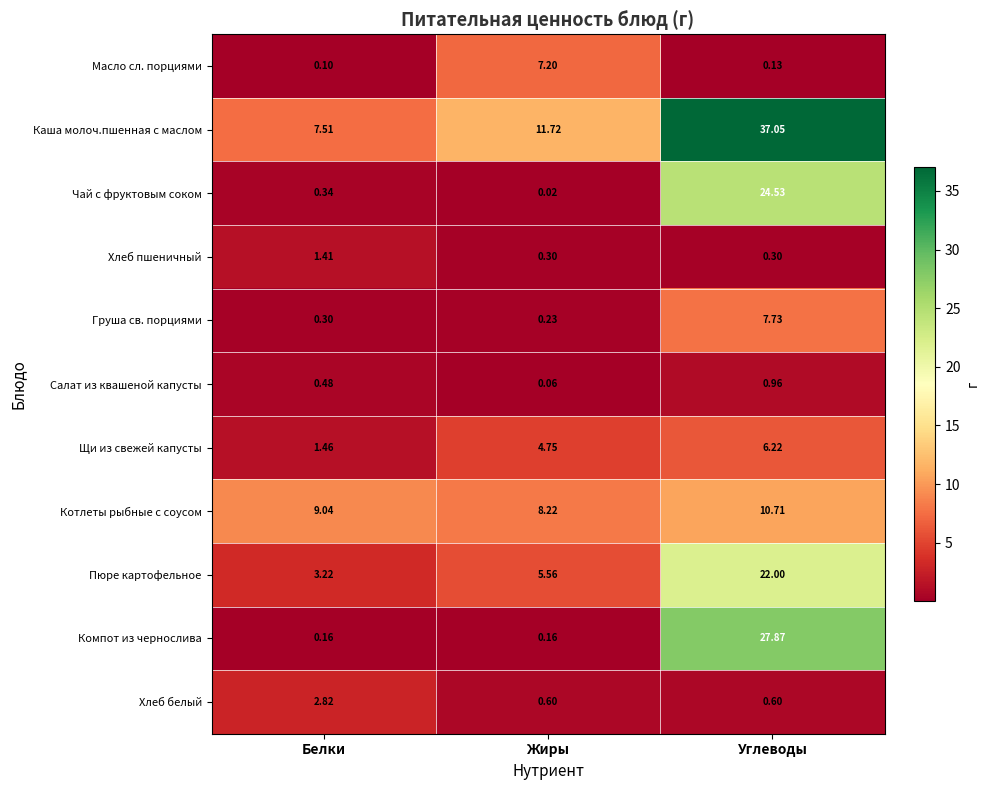

What is the total value across all series at Жиры?

38.8